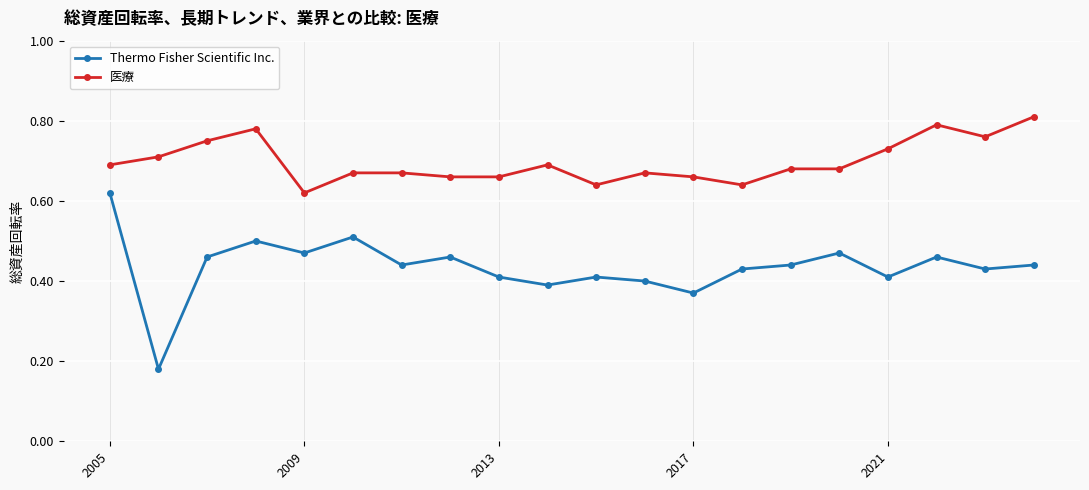

Rank the series by their average value, from highest to lowest.

医療, Thermo Fisher Scientific Inc.